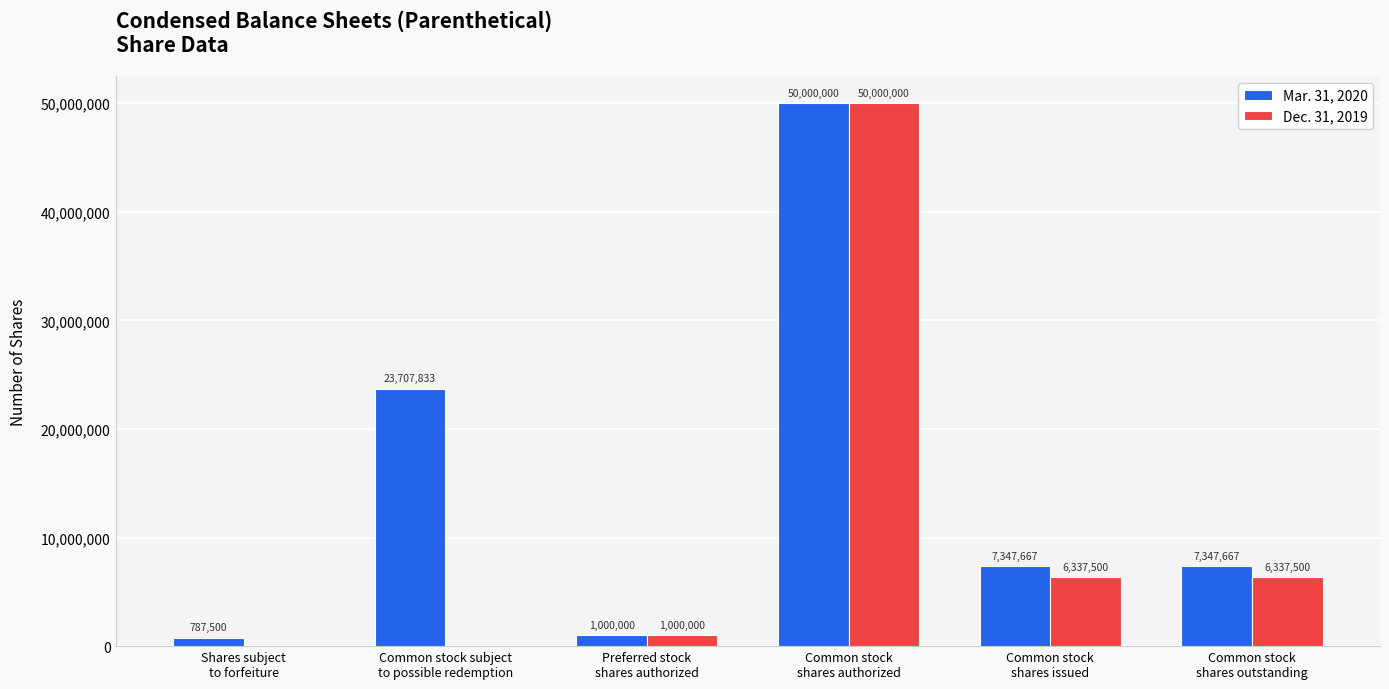

What is the sum of all Dec. 31, 2019 values?

63675000